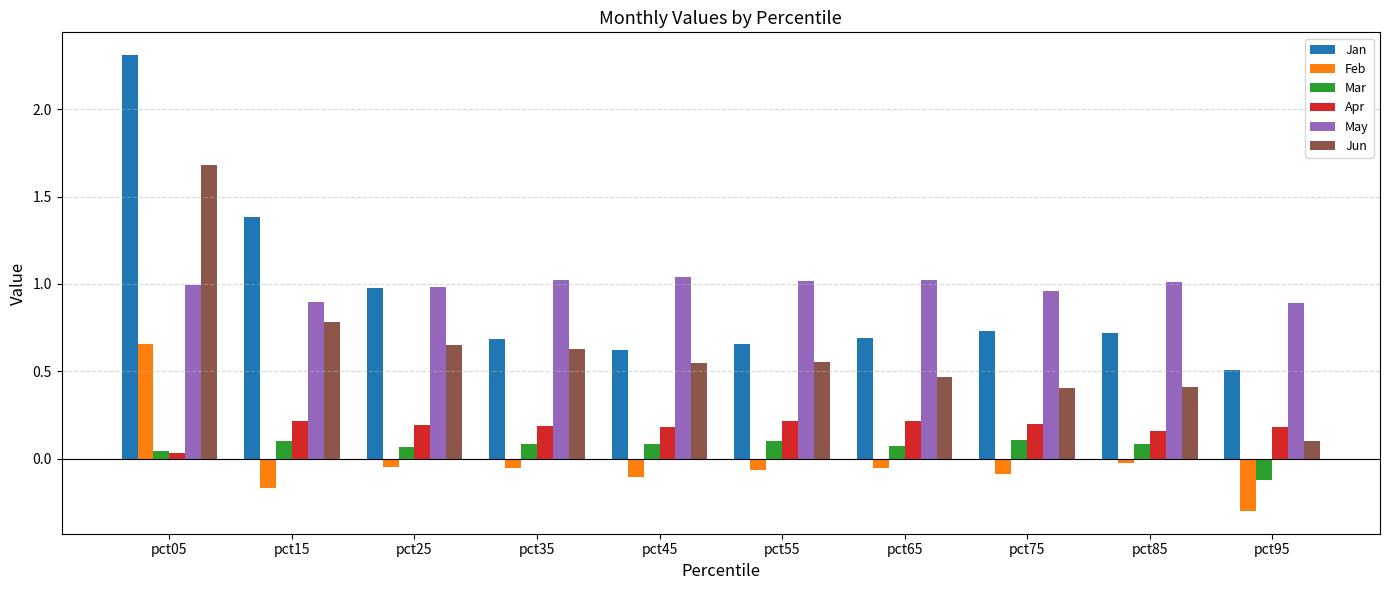

Which series has the widest spread of values?

Jan